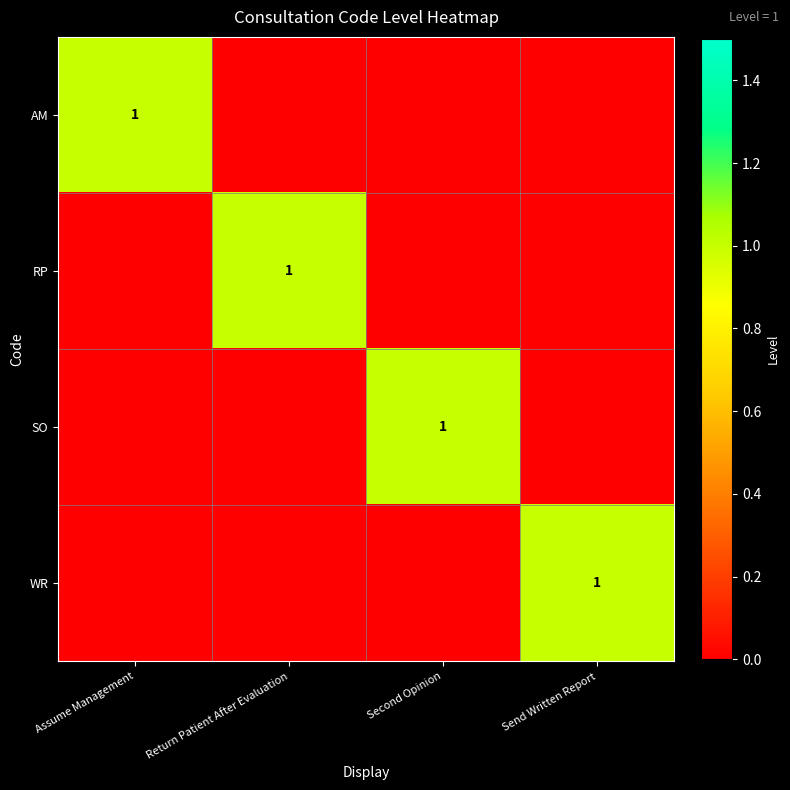

At how many categories does at least one series exceed 0?

4